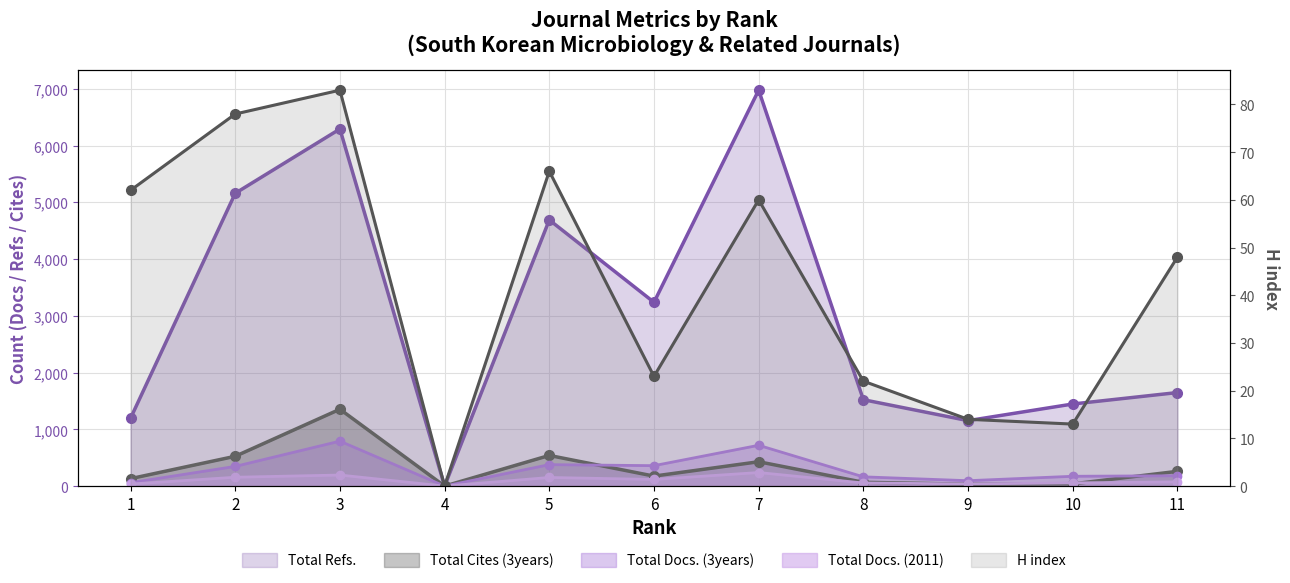

List the labels in order of Total Cites (3years) value, smallest first.

4, 9, 10, 8, 1, 6, 11, 7, 2, 5, 3